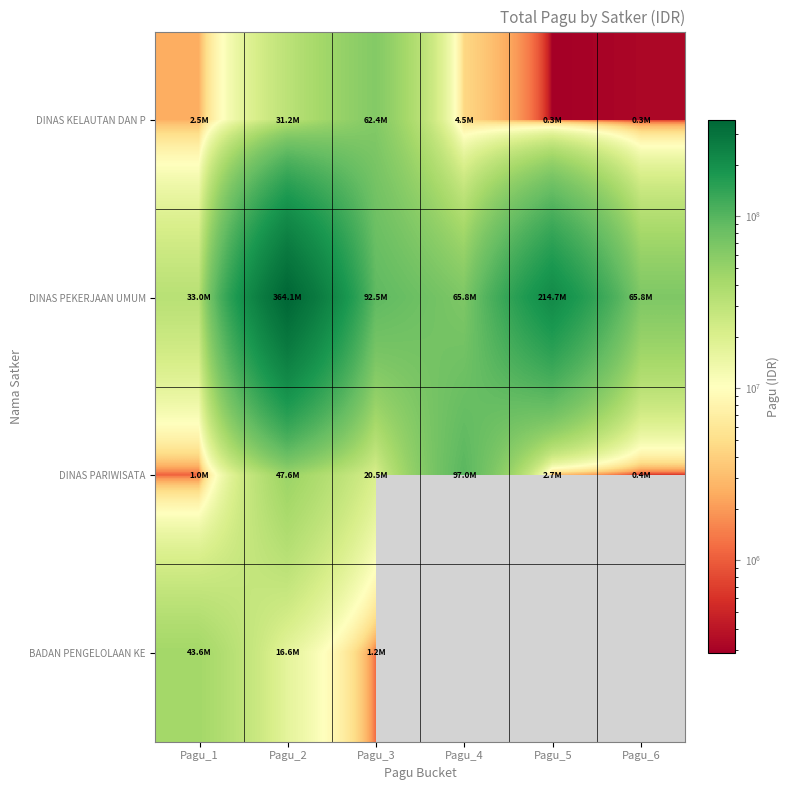

How many values in the DINAS PEKERJAAN UMUM series are below 92520000?

3